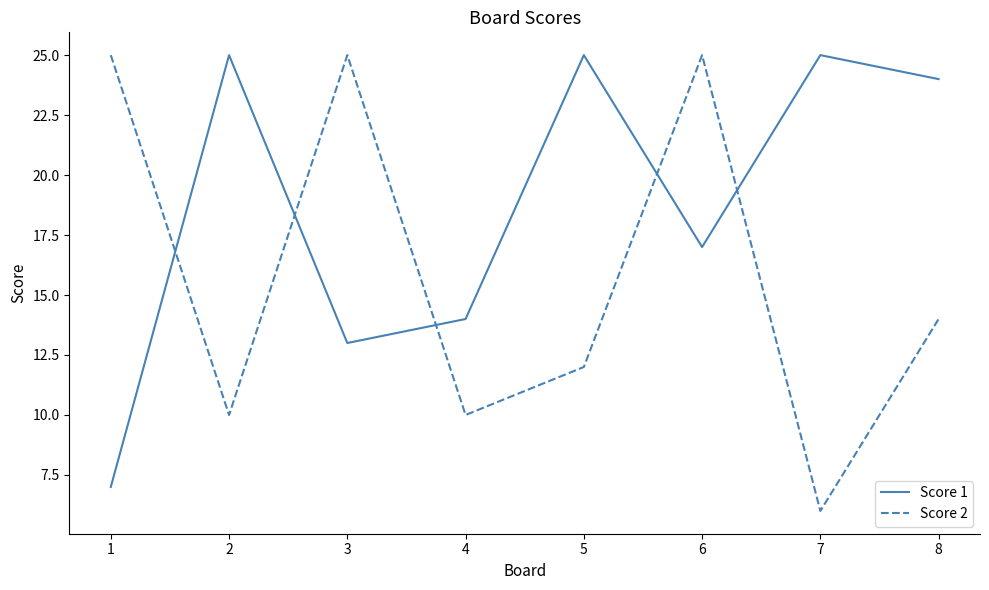

How many series are shown in this chart?

2